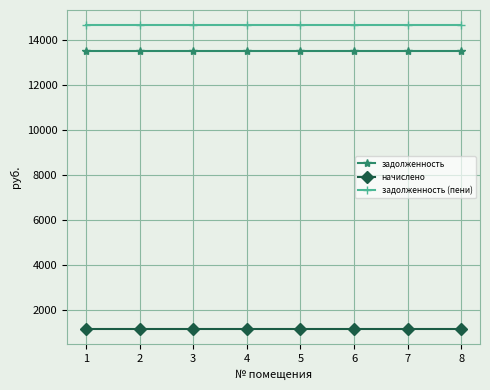

What is the value of the задолженность (пени) point at the 2nd from the left?

14678.1